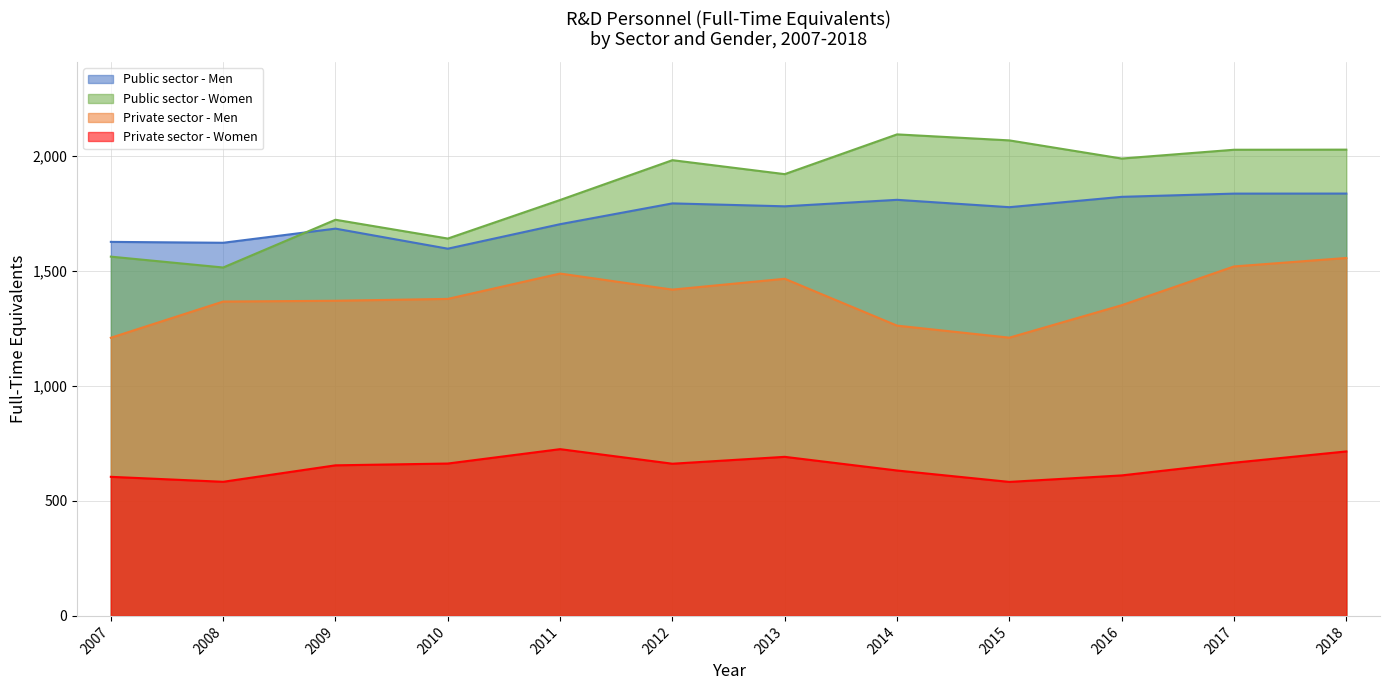

Rank the series by their maximum value, from lowest to highest.

Private sector - Women, Private sector - Men, Public sector - Men, Public sector - Women